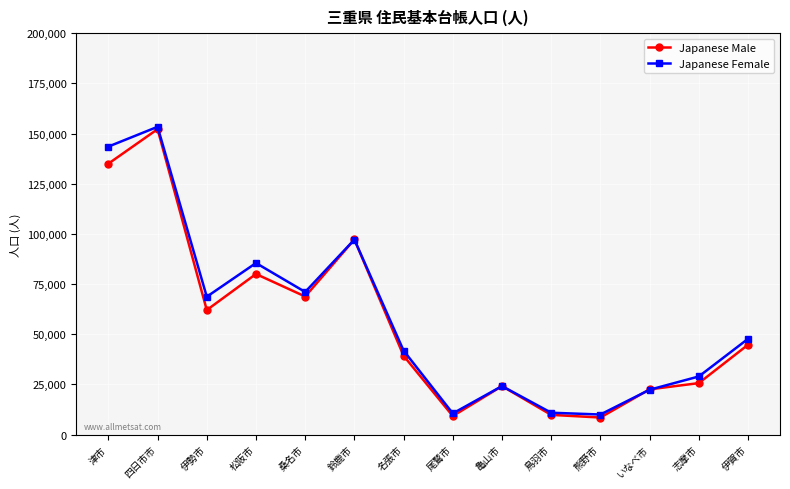

What position from the right is いなべ市?

3